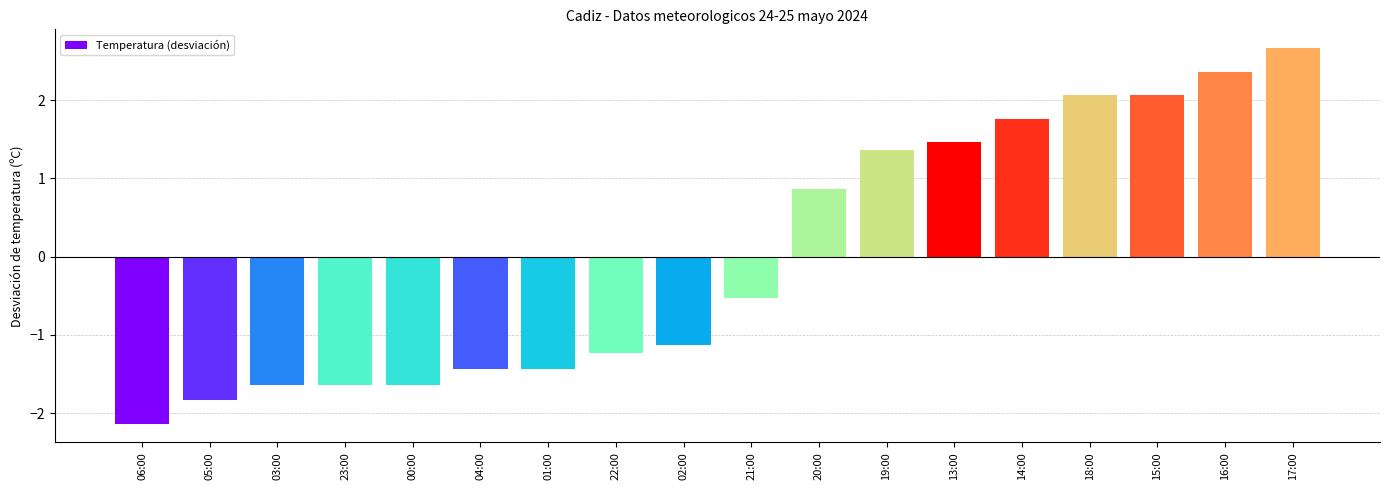

True or false: the data shows -1.6 at 00:00.

True